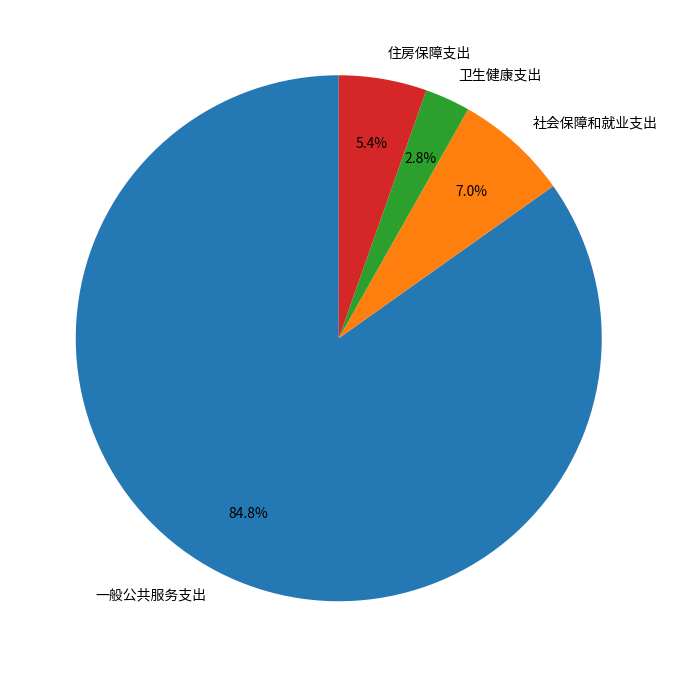

To the nearest percent, what portion does 卫生健康支出 represent?

3%